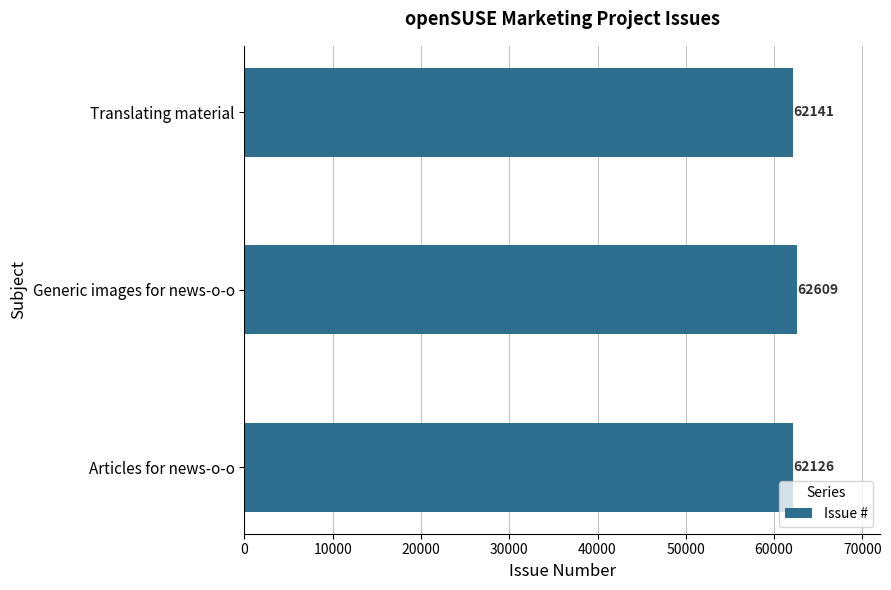

Does the chart contain stacked bars?

No